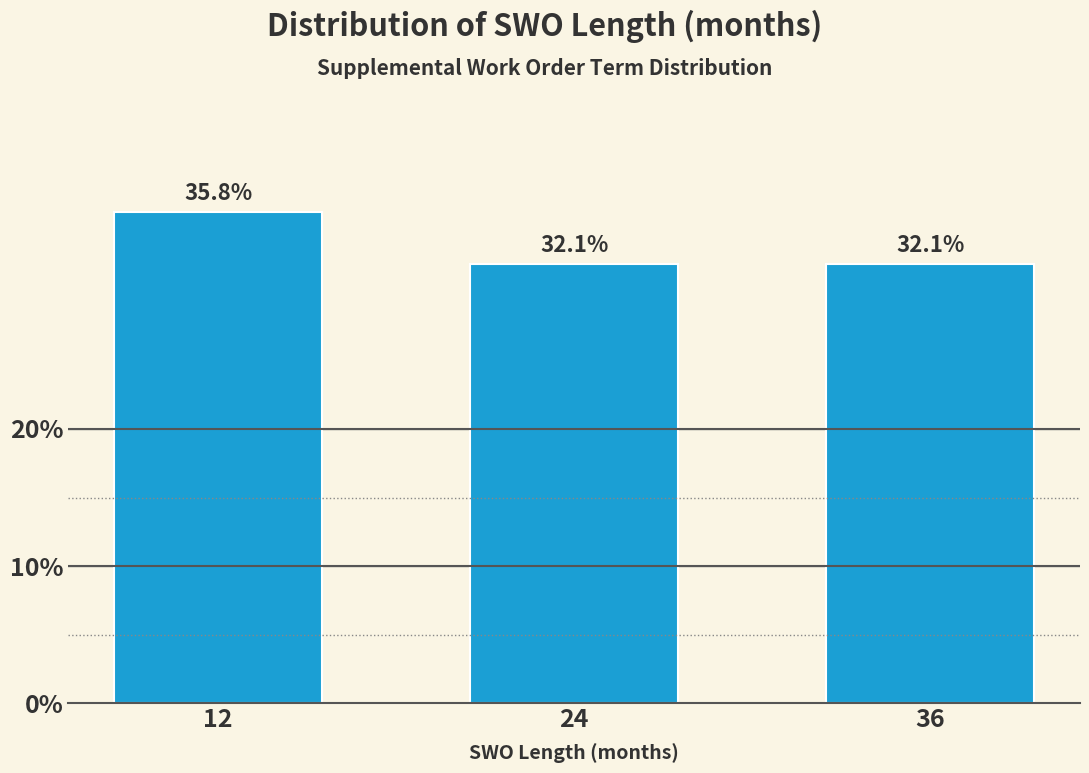

Reading left to right, extract all data points from this chart.

35.8	32.1	32.1